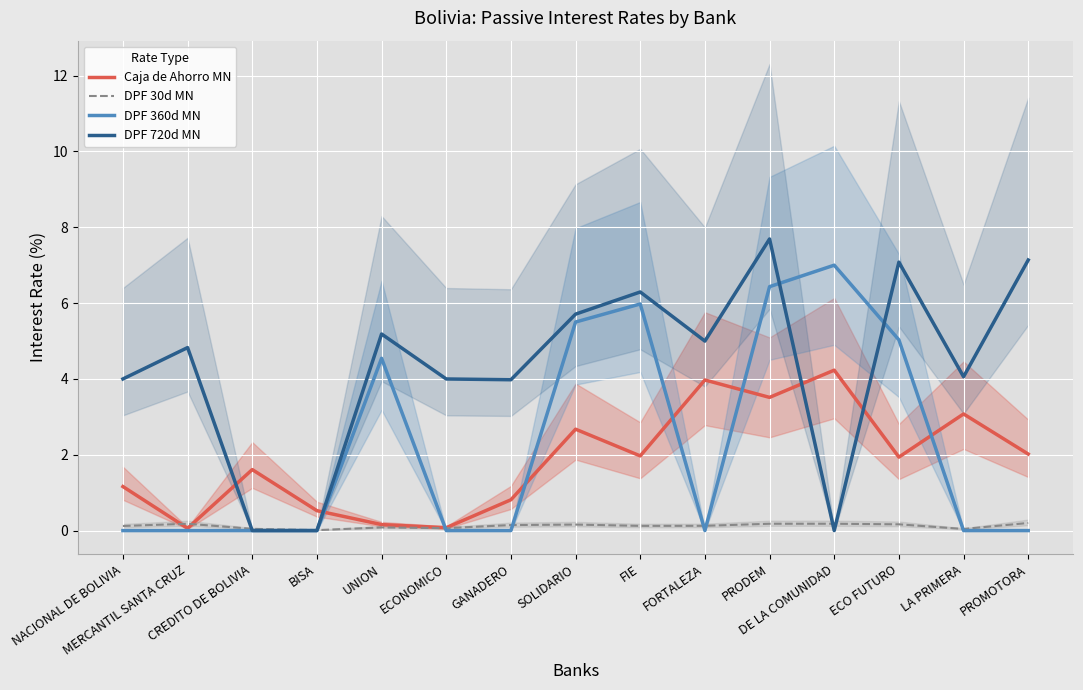

Reading left to right, transcribe all the data shown in this chart.

Caja de Ahorro MN: NACIONAL DE BOLIVIA=1.2	MERCANTIL SANTA CRUZ=0.1	CREDITO DE BOLIVIA=1.6	BISA=0.5	UNION=0.2	ECONOMICO=0.1	GANADERO=0.8	SOLIDARIO=2.7	FIE=2.0	FORTALEZA=4.0	PRODEM=3.5	DE LA COMUNIDAD=4.2	ECO FUTURO=1.9	LA PRIMERA=3.1	PROMOTORA=2.0
DPF 30d MN: NACIONAL DE BOLIVIA=0.1	MERCANTIL SANTA CRUZ=0.2	CREDITO DE BOLIVIA=0.0	BISA=0.0	UNION=0.1	ECONOMICO=0.1	GANADERO=0.1	SOLIDARIO=0.2	FIE=0.1	FORTALEZA=0.1	PRODEM=0.2	DE LA COMUNIDAD=0.2	ECO FUTURO=0.2	LA PRIMERA=0.0	PROMOTORA=0.2
DPF 360d MN: NACIONAL DE BOLIVIA=0.0	MERCANTIL SANTA CRUZ=0.0	CREDITO DE BOLIVIA=0.0	BISA=0.0	UNION=4.5	ECONOMICO=0.0	GANADERO=0.0	SOLIDARIO=5.5	FIE=6.0	FORTALEZA=0.0	PRODEM=6.4	DE LA COMUNIDAD=7.0	ECO FUTURO=5.0	LA PRIMERA=0.0	PROMOTORA=0.0
DPF 720d MN: NACIONAL DE BOLIVIA=4.0	MERCANTIL SANTA CRUZ=4.8	CREDITO DE BOLIVIA=0.0	BISA=0.0	UNION=5.2	ECONOMICO=4.0	GANADERO=4.0	SOLIDARIO=5.7	FIE=6.3	FORTALEZA=5.0	PRODEM=7.7	DE LA COMUNIDAD=0.0	ECO FUTURO=7.1	LA PRIMERA=4.1	PROMOTORA=7.1